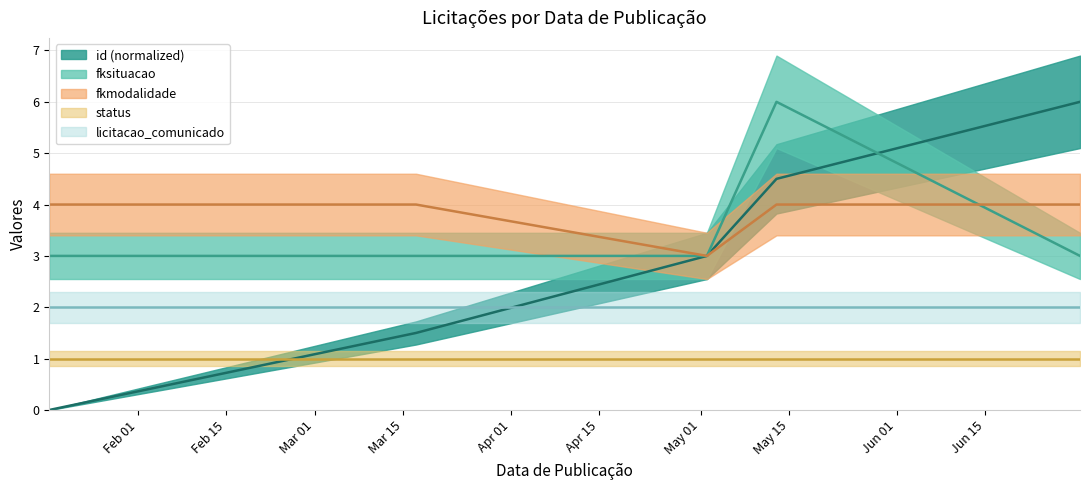

Does the chart display data point markers on the line(s)?

No